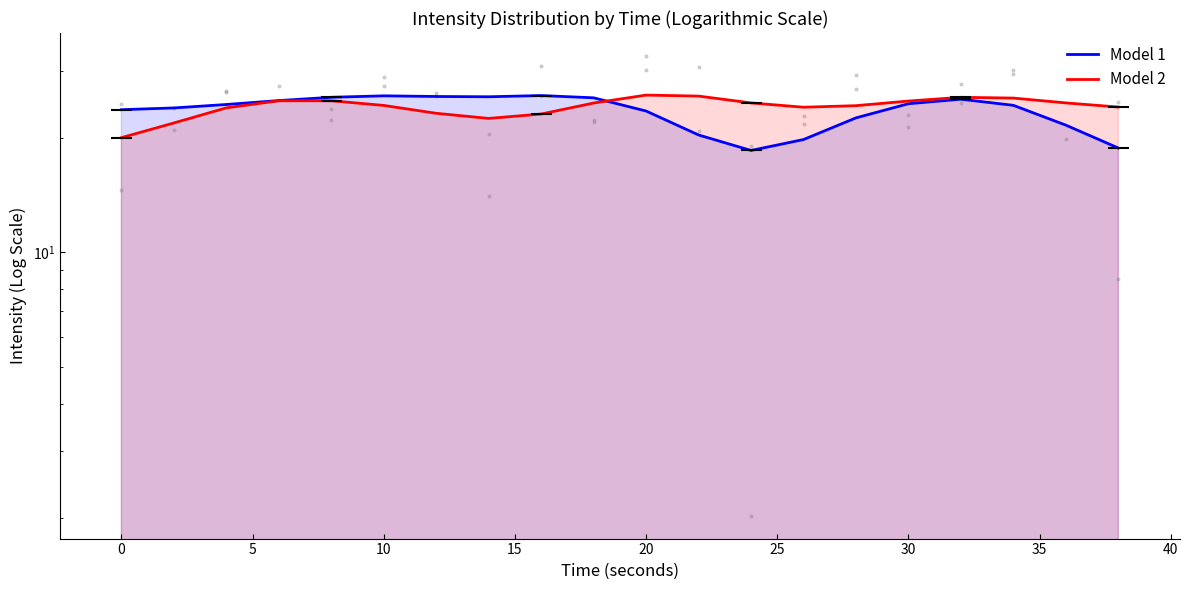

Which series reaches the minimum Y coordinate?

Model 1